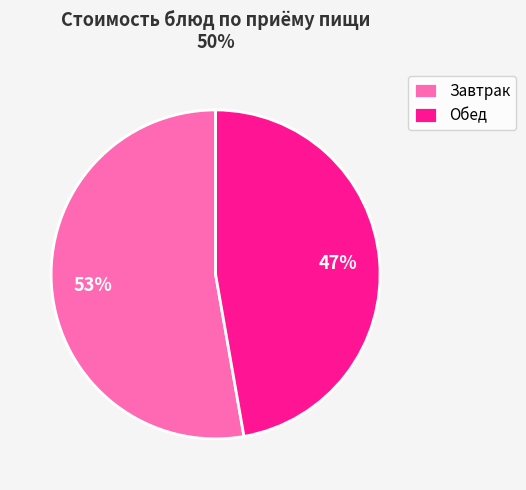

Does any single category account for the majority?

Yes